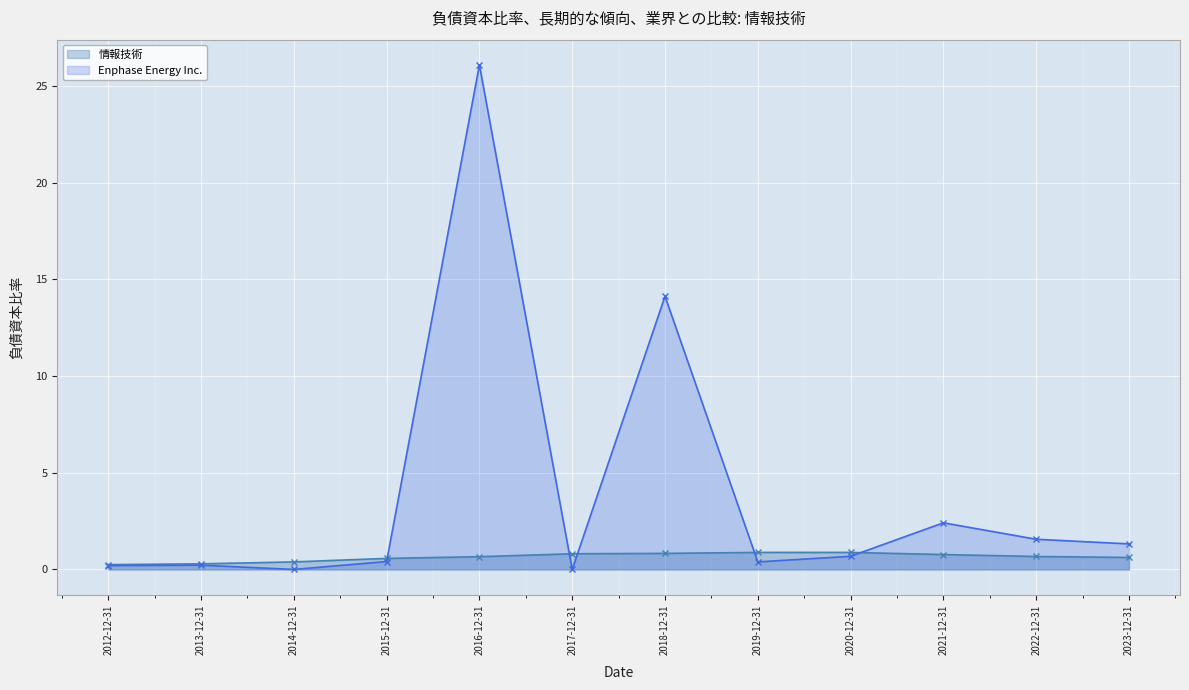

What is the difference between the highest and lowest values at 2019-12-31?

0.5